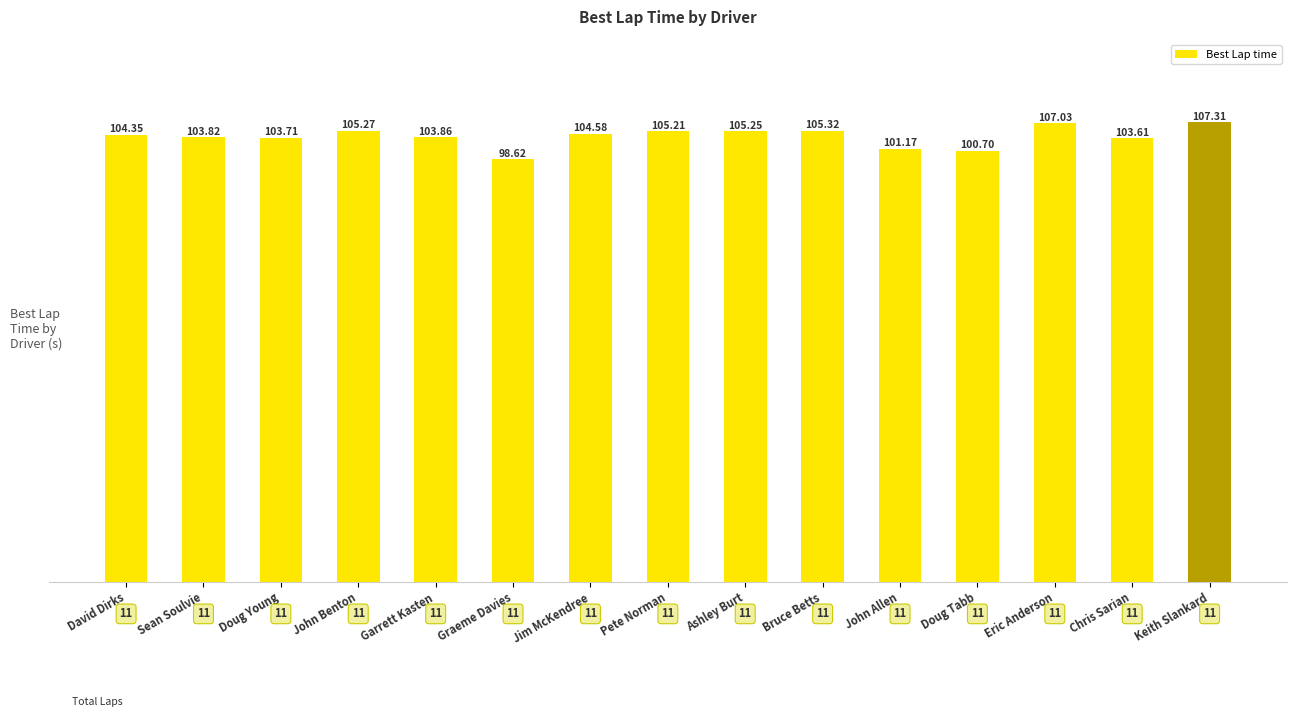

True or false: the data shows 107.0 at Eric Anderson.

True